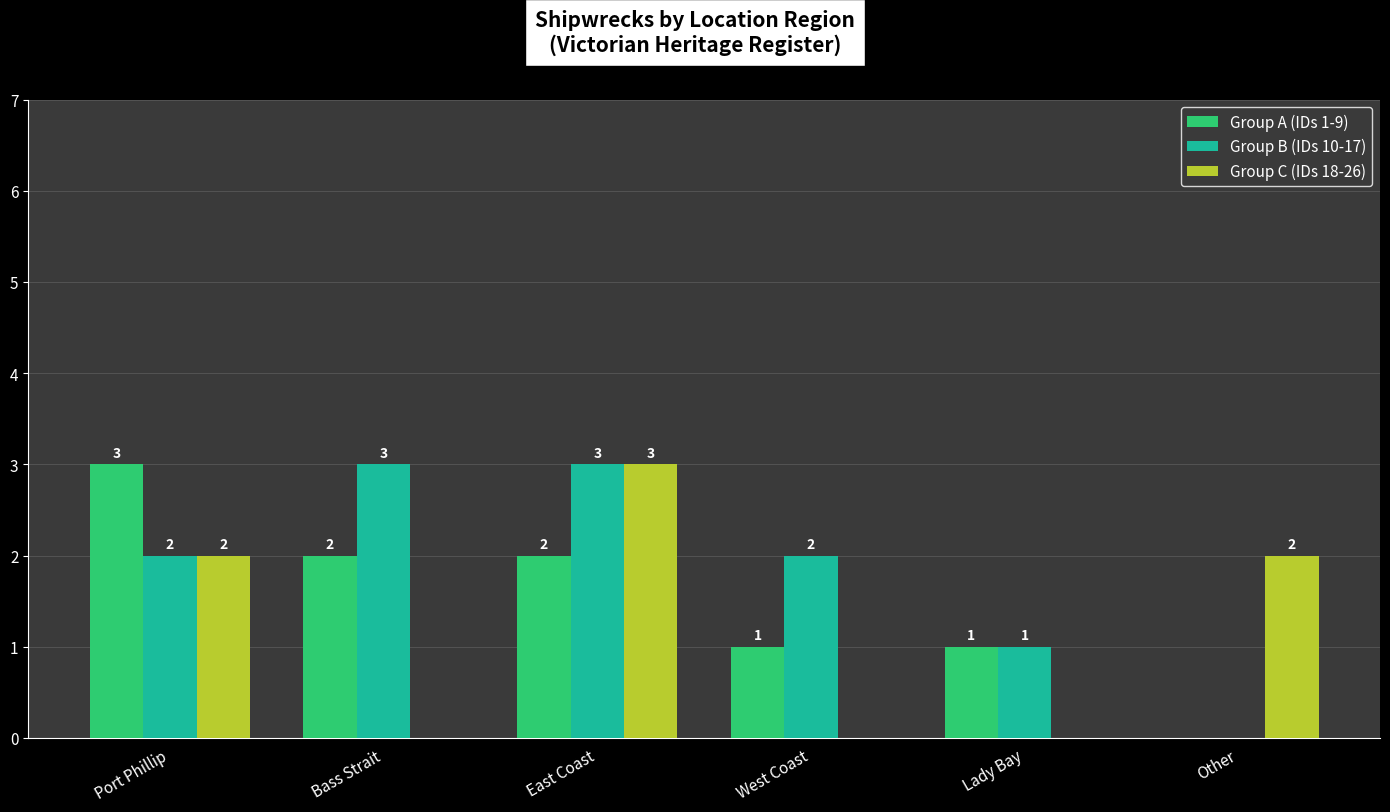

At which label does Group A (IDs 1-9) reach its peak?

Port Phillip